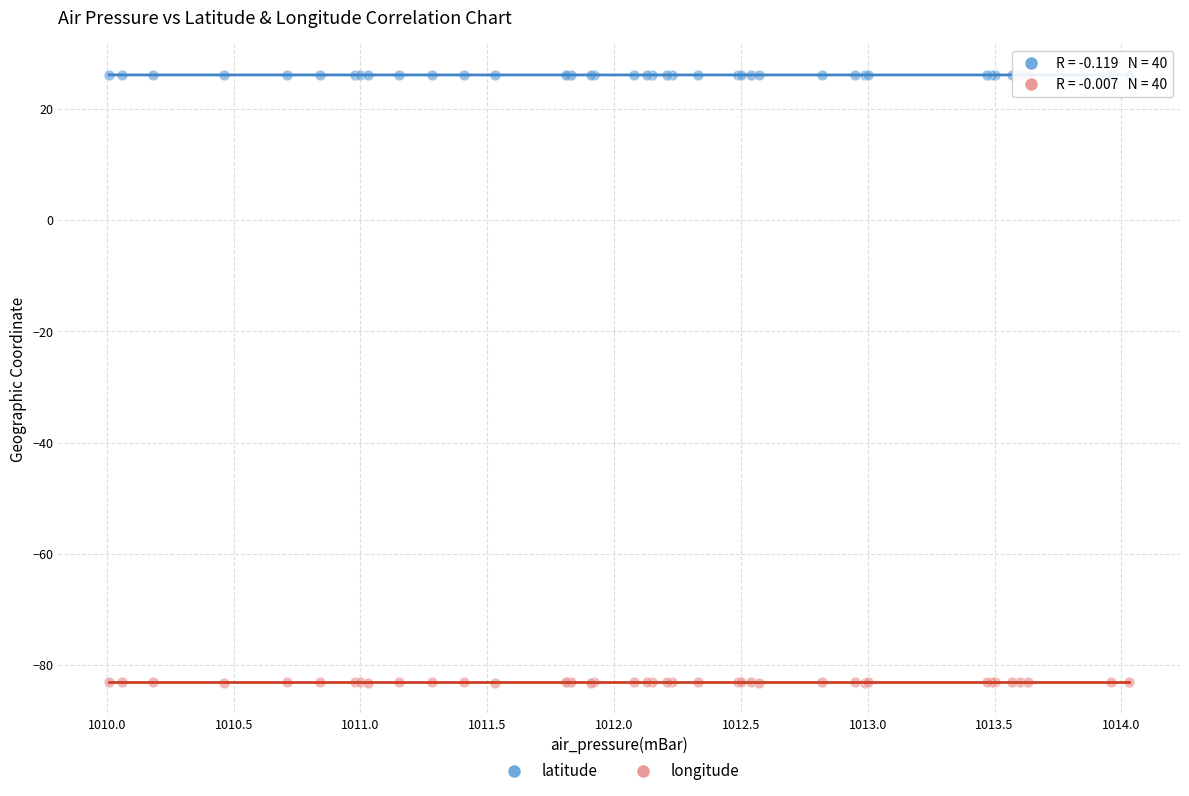

Which series reaches the minimum Y coordinate?

longitude